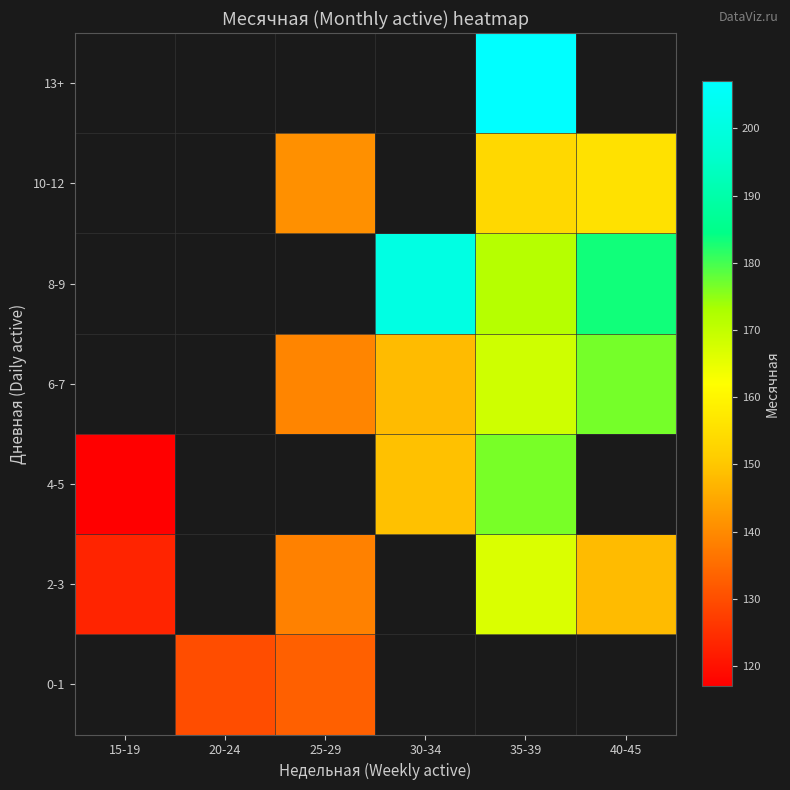

Is it true that 8-9 equals 171.5 at 35-39?

True